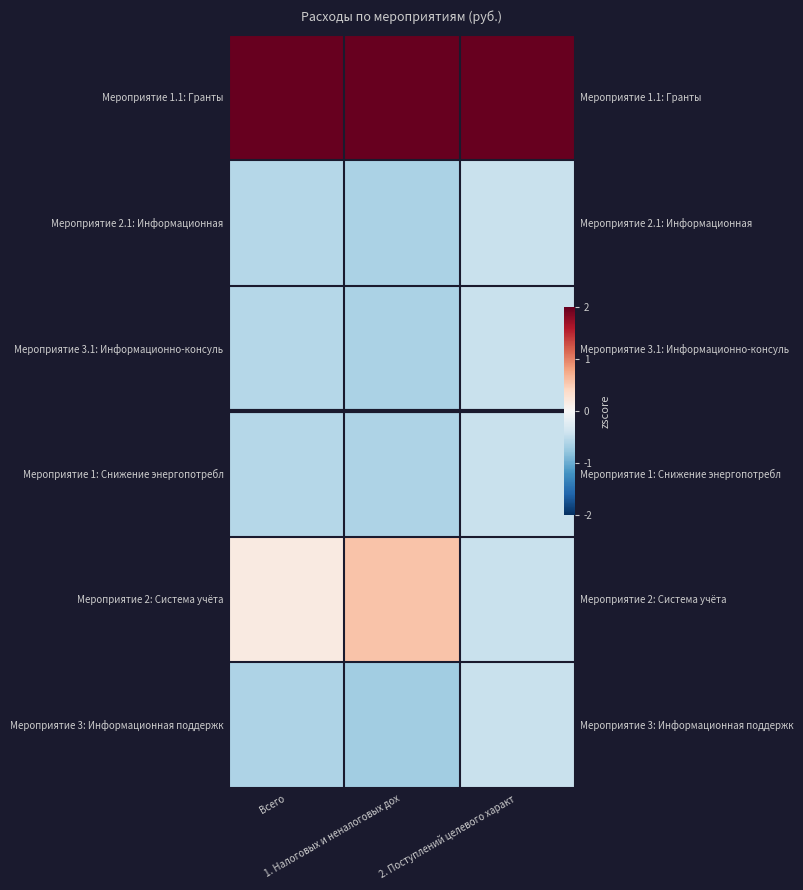

What is the difference between the maximum and minimum values in the Мероприятие 1: Снижение энергопотребл series?

0.2